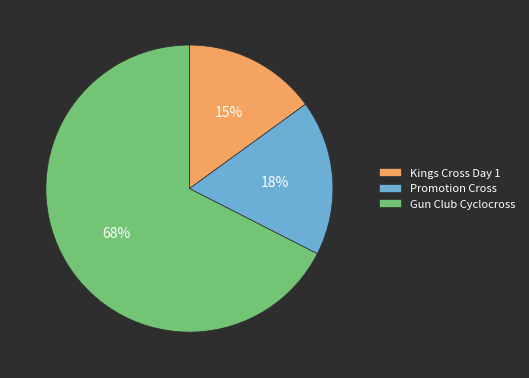

Is the sum of Gun Club Cyclocross and Kings Cross Day 1 greater than half?

Yes